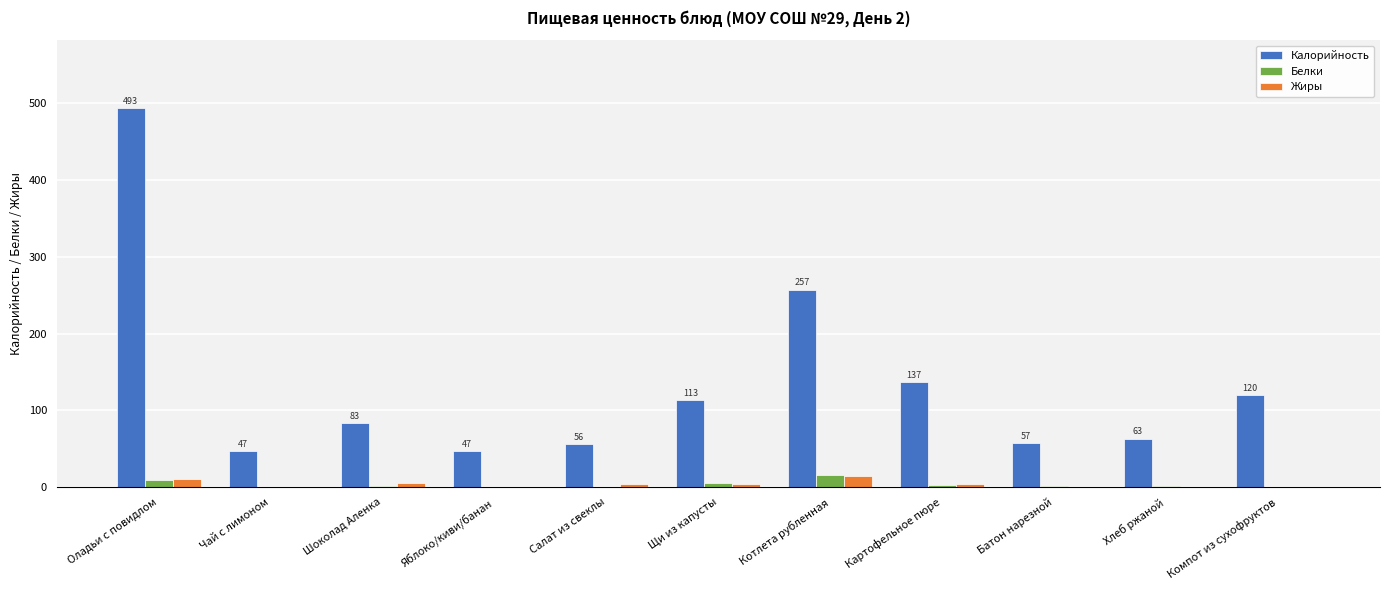

How many groups of bars are there?

11